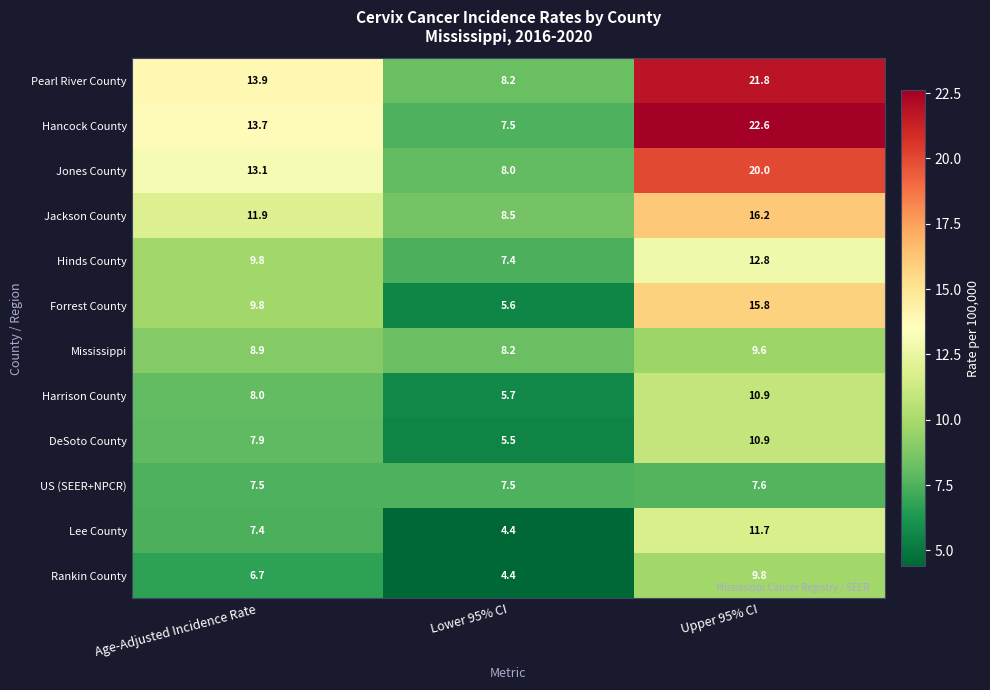

What is the sum of the DeSoto County values at Upper 95% CI and Age-Adjusted Incidence Rate?

18.8